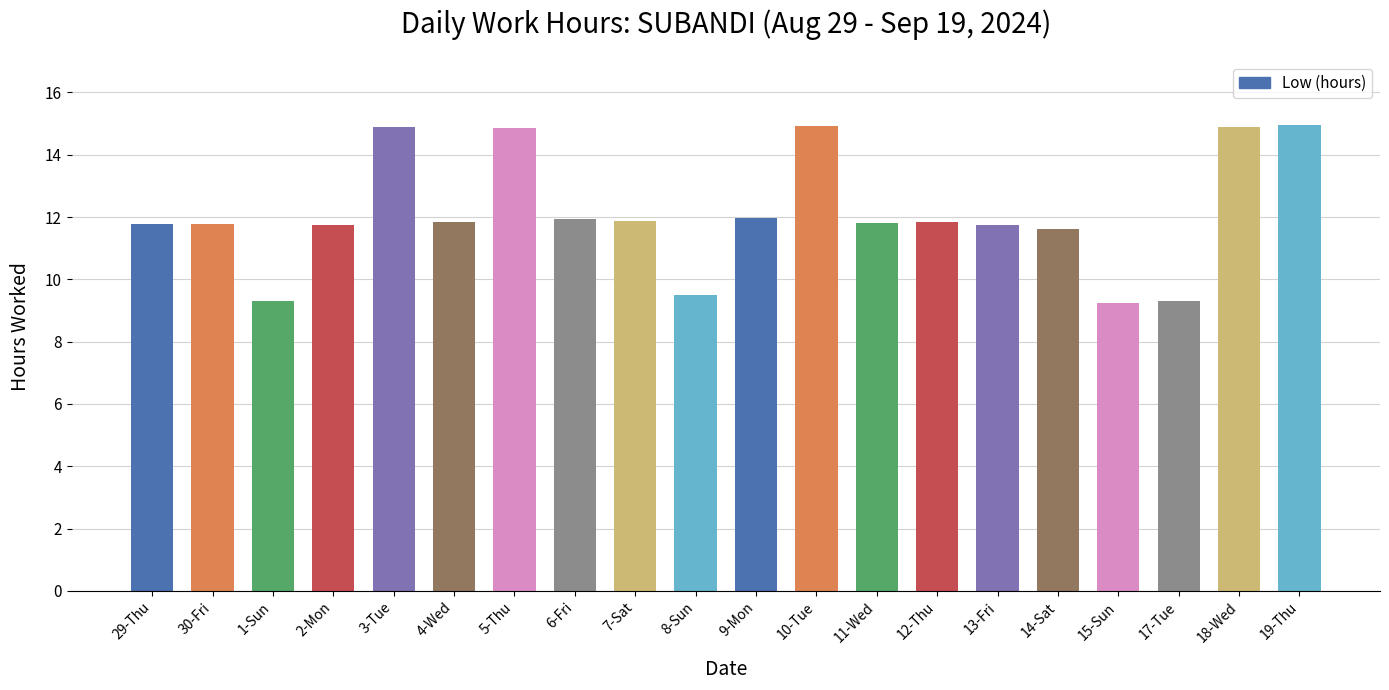

How many series are shown in this chart?

1